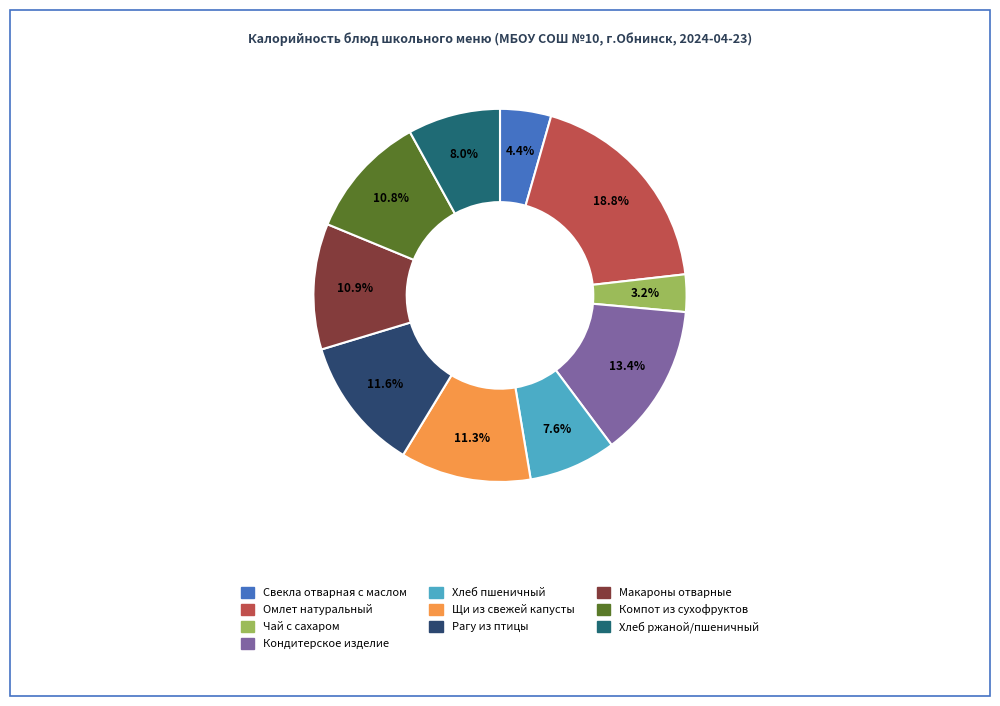

How many segments does this pie chart have?

10